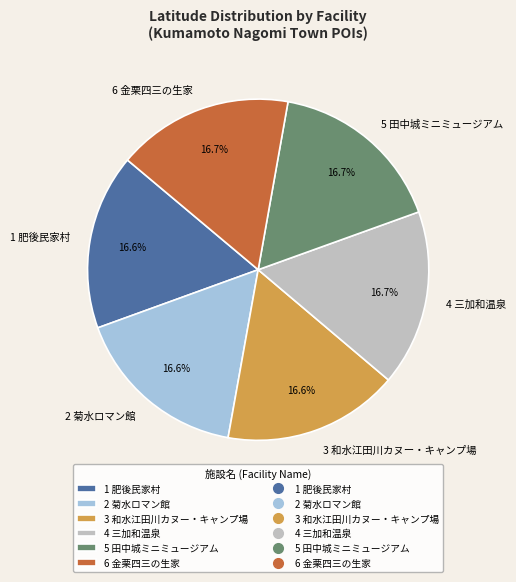

To the nearest percent, what portion does 6 金栗四三の生家 represent?

17%